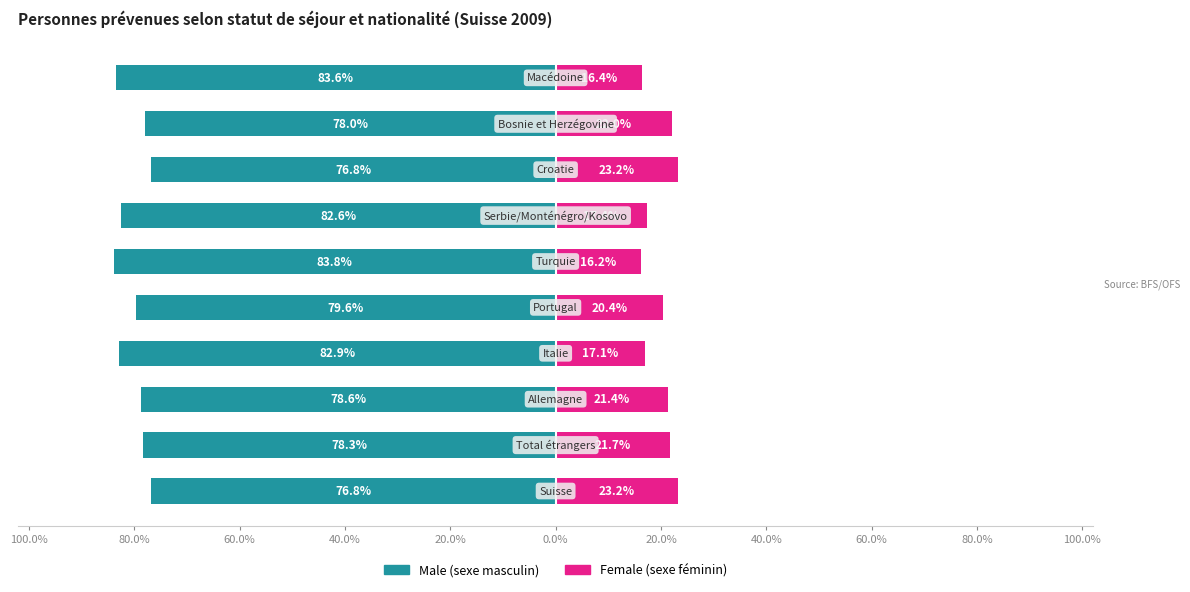

How many data points in Male are above -78?

3